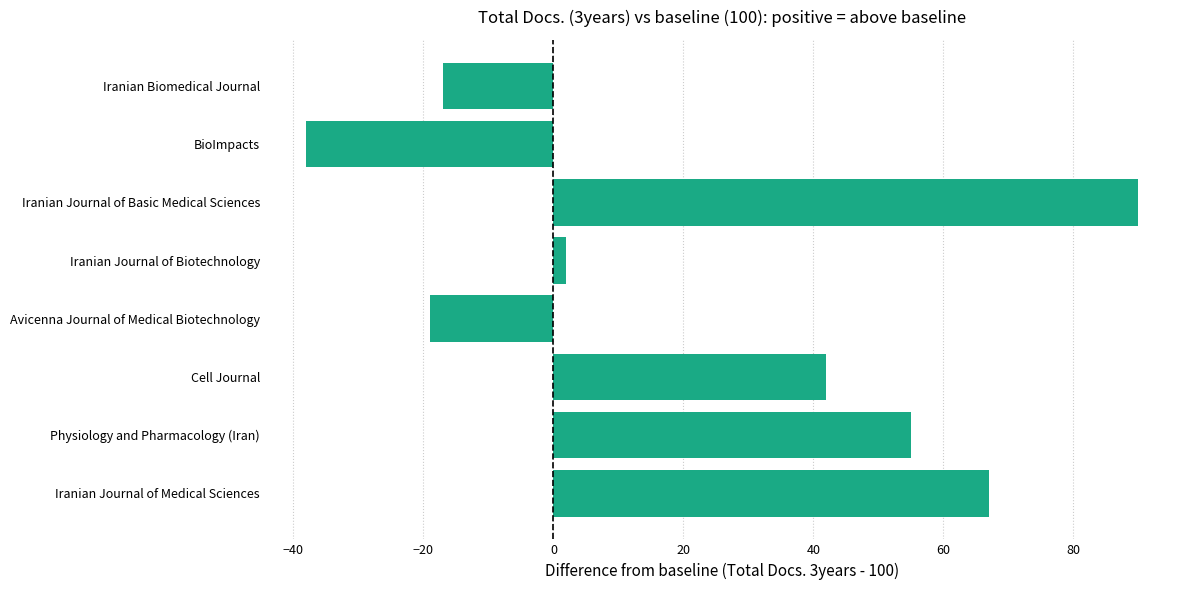

Which category has the highest value across all series?

Iranian Journal of Basic Medical Sciences